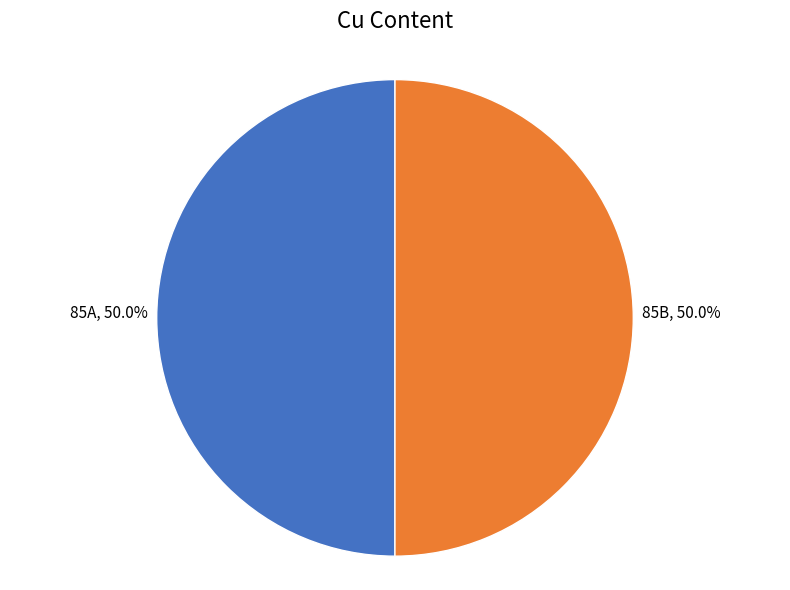

How many segments does this pie chart have?

2